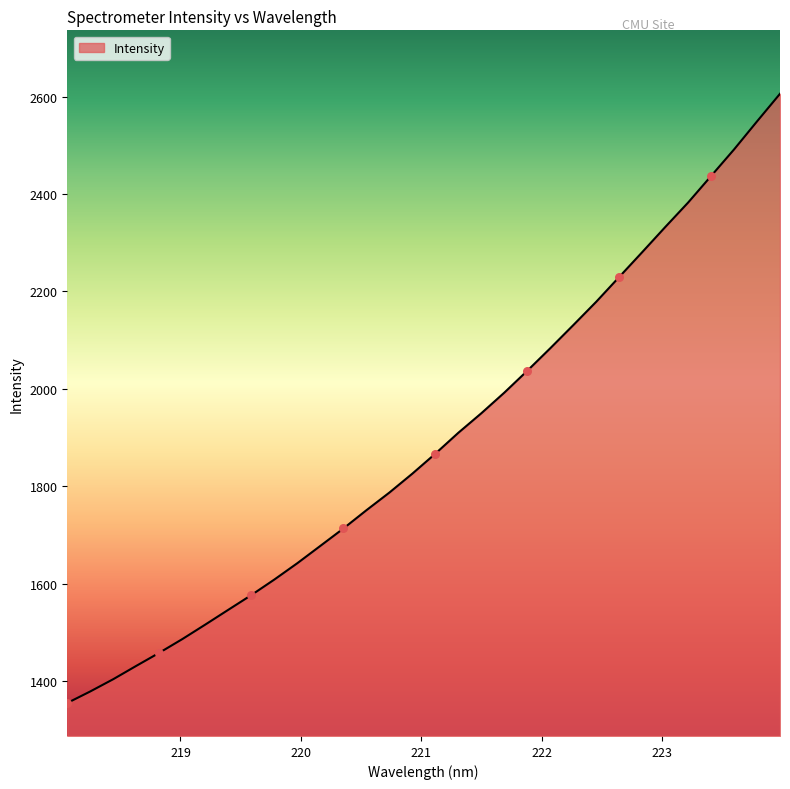

What is the difference between the maximum and minimum values?

1251.2